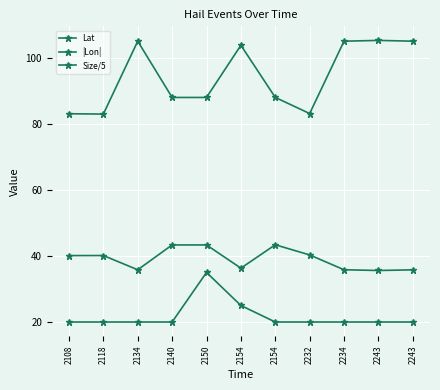

Rank the categories by |Lon| value from lowest to highest.

2118, 2108, 2232, 2140, 2150, 2154, 2154, 2134, 2234, 2243, 2243